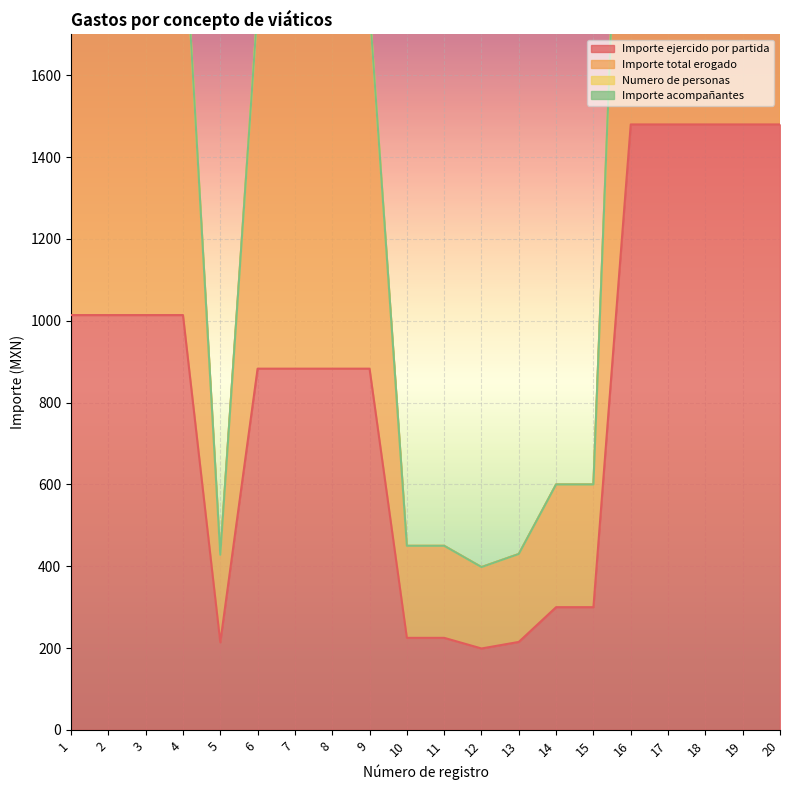

True or false: Importe ejercido por partida has a value of 137 at 10.

False